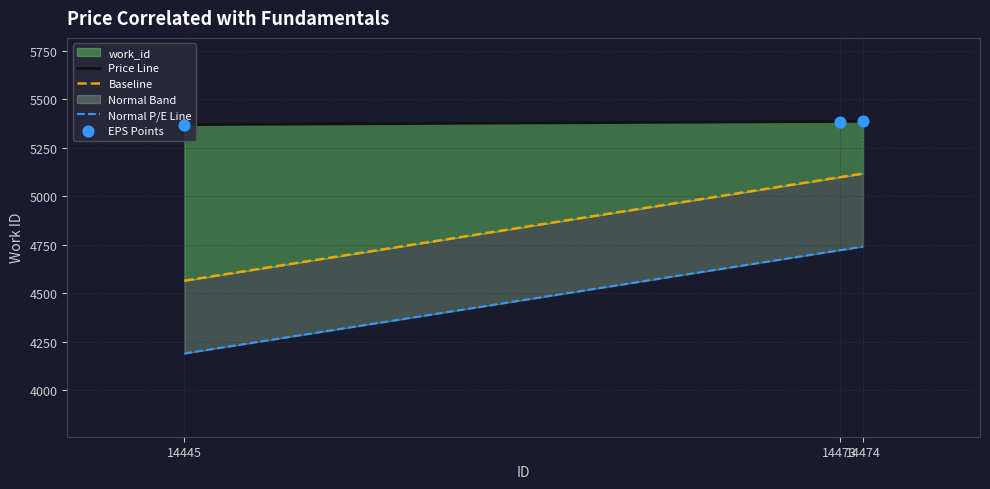

Which has a higher value, 14473 or 14445?

14473